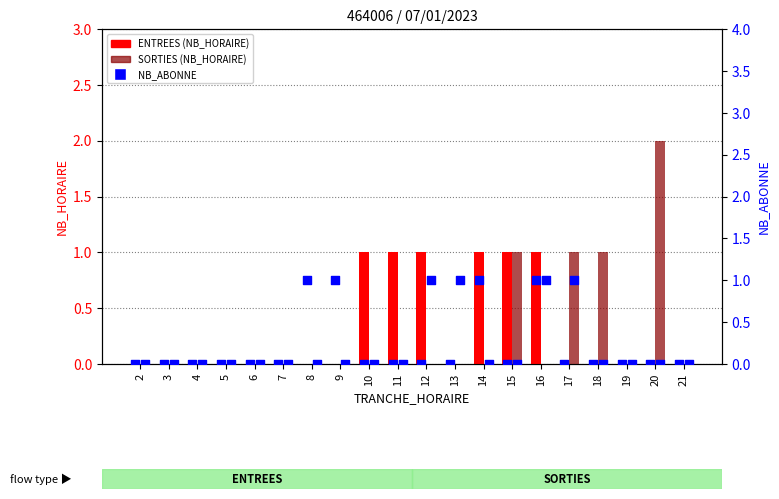

Which series contains the highest Y value?

SORTIES